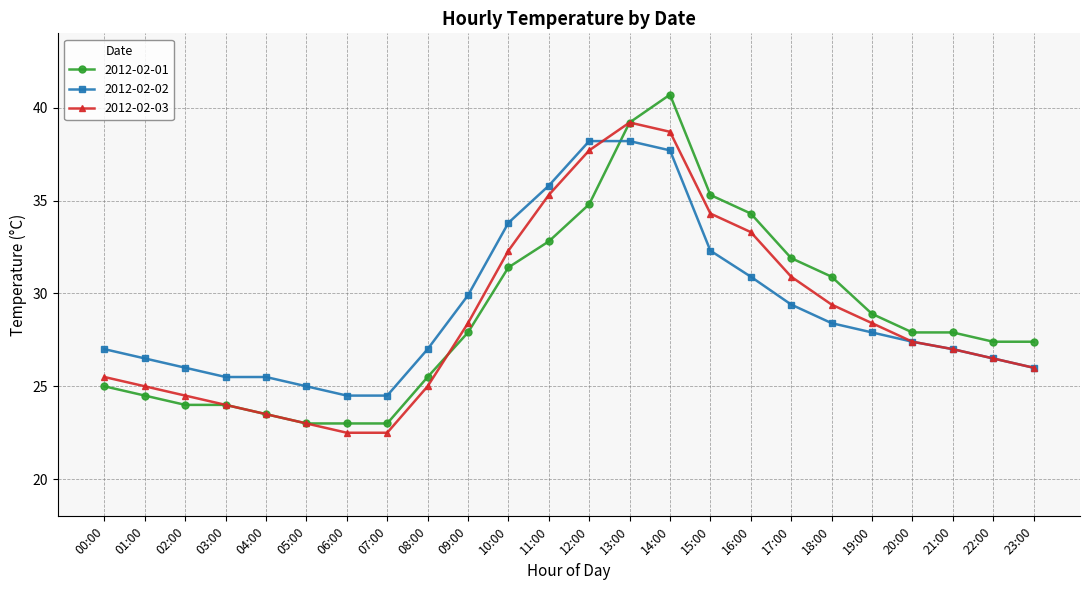

What is the difference between the highest and lowest values at 20:00?

0.5